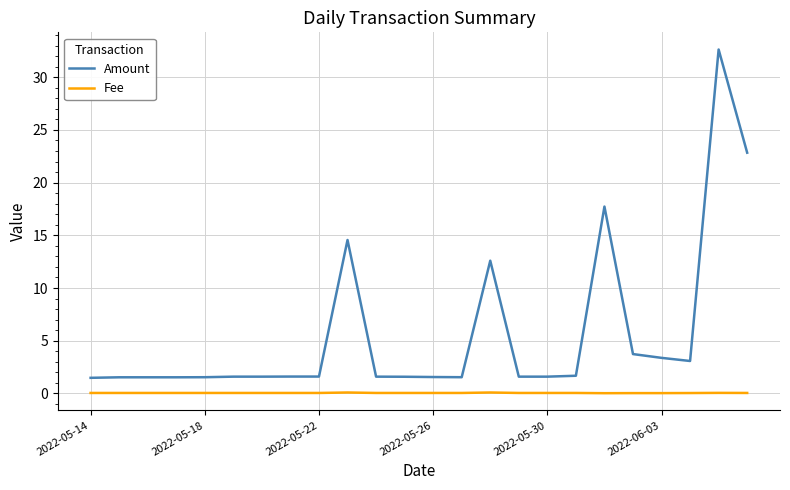

What is the sum of all Amount values?

135.6